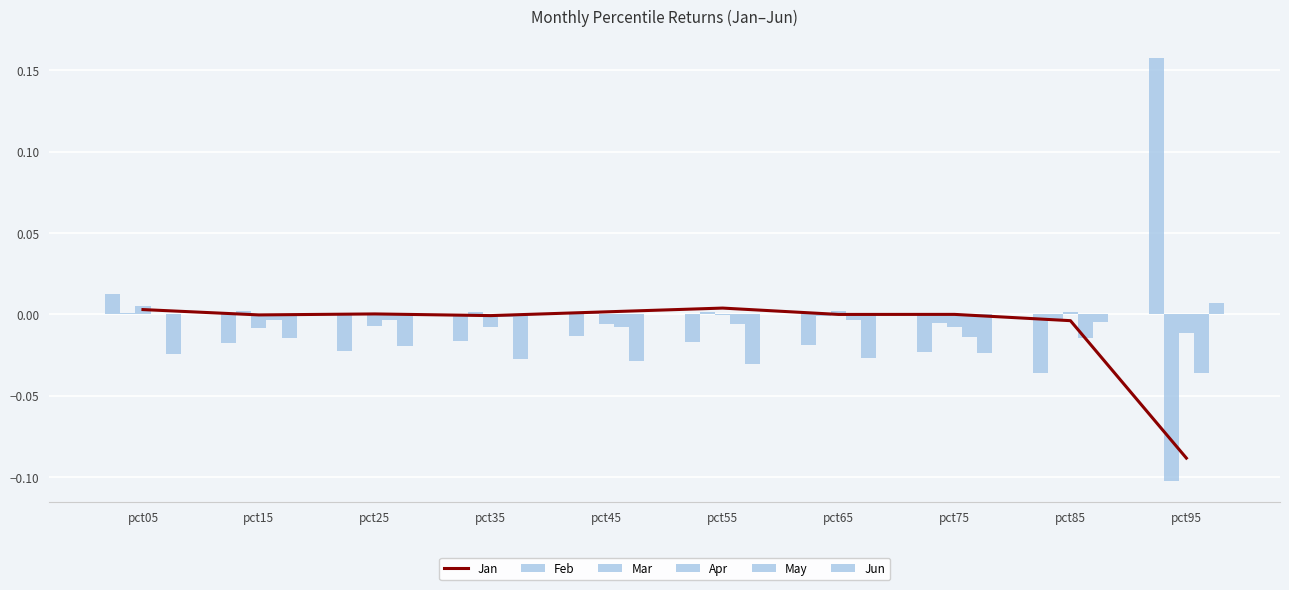

Where does the Jan series first go above 0?

pct05